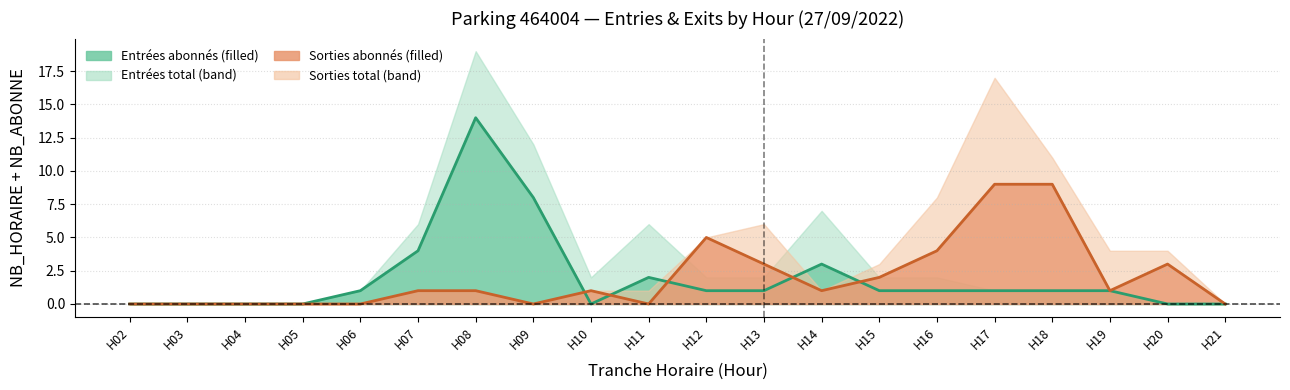

How many series are shown in this chart?

2